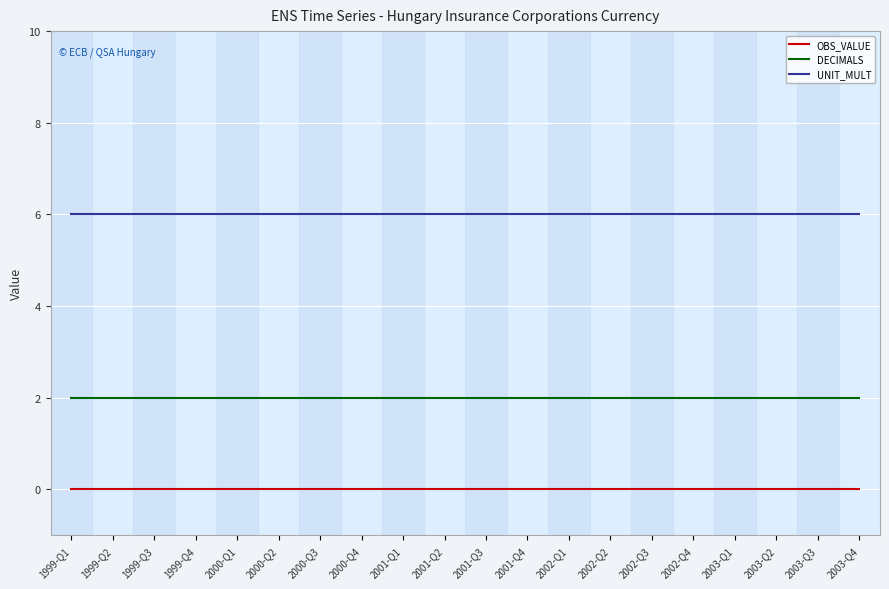

Is the value of DECIMALS at 2003-Q4 greater than the value of UNIT_MULT at 2000-Q2?

No